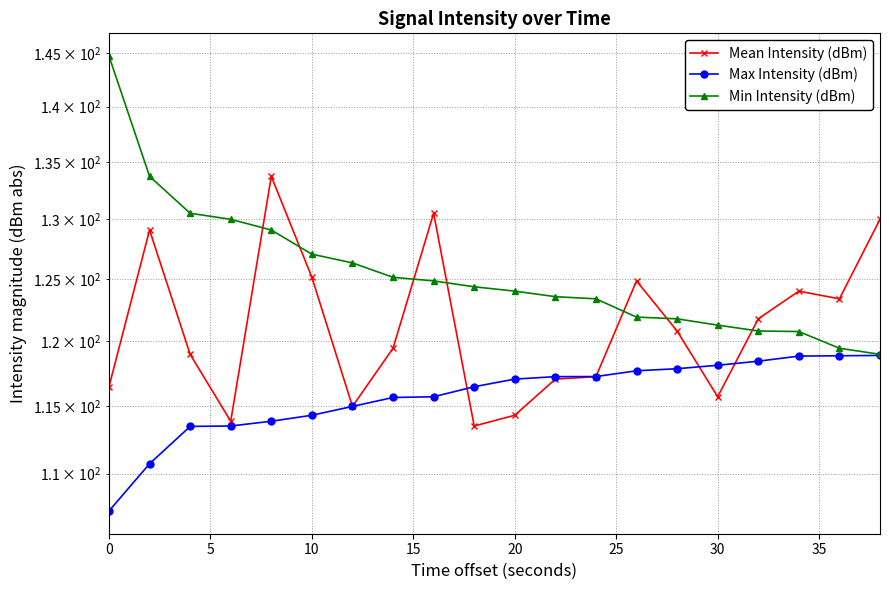

Count the number of data series in this chart.

3